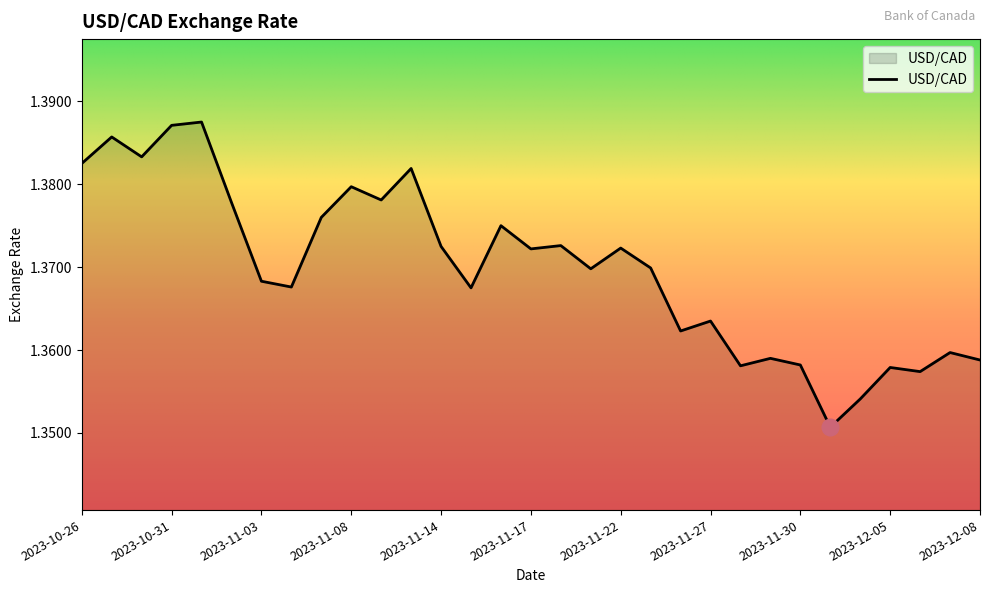

The chart shows a value of 2.2 at 2023-12-05. True or false?

False